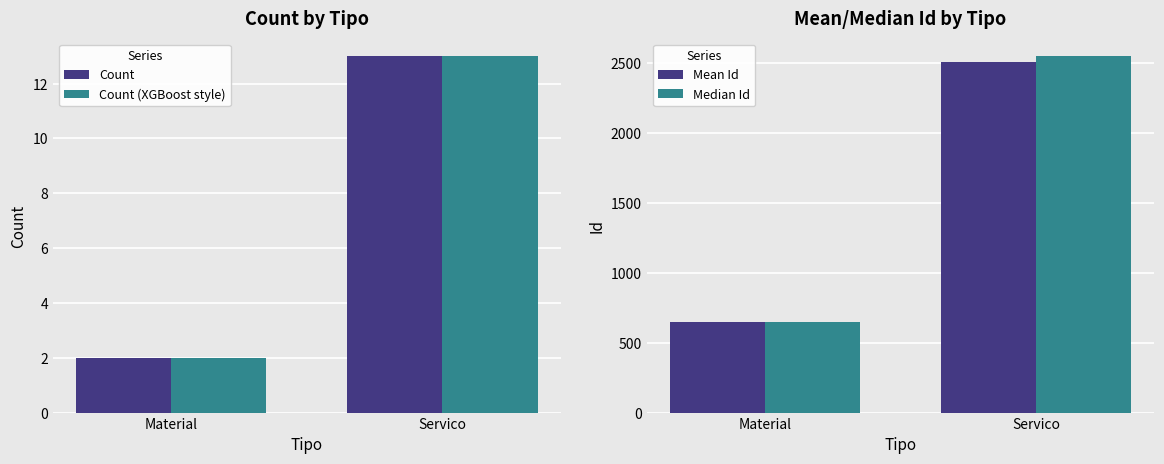

The Mean Id series shows 3776 at Servico. True or false?

False